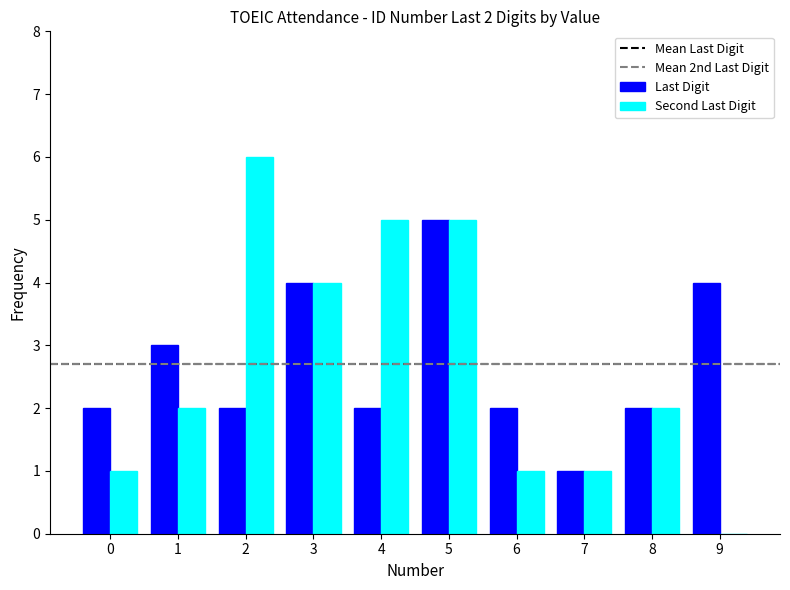

Are the bars grouped side by side (vs. stacked)?

Yes